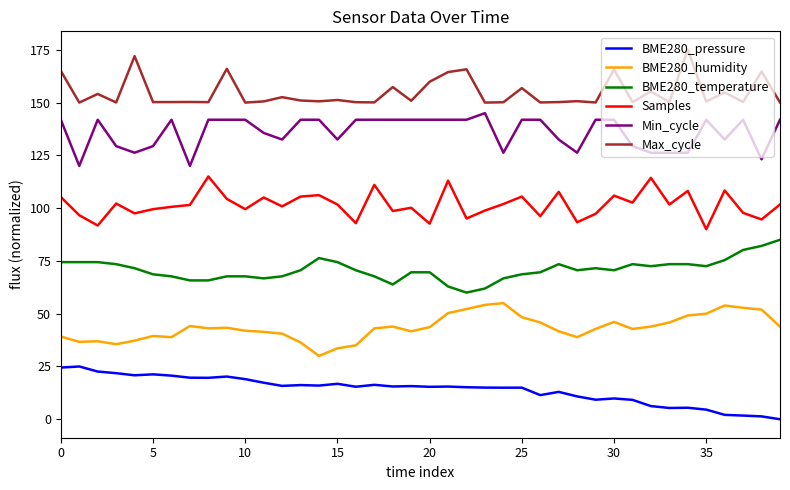

Which series has the largest total across all categories?

Max_cycle